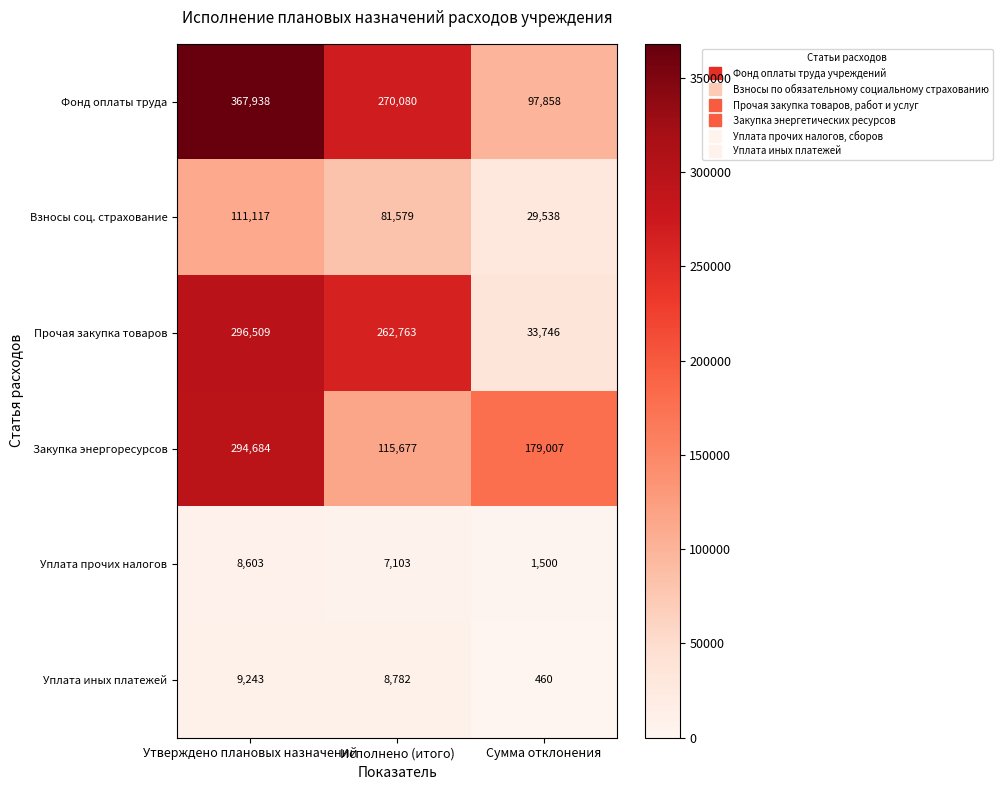

At which category is the sum across all series the highest?

Утверждено плановых назначений